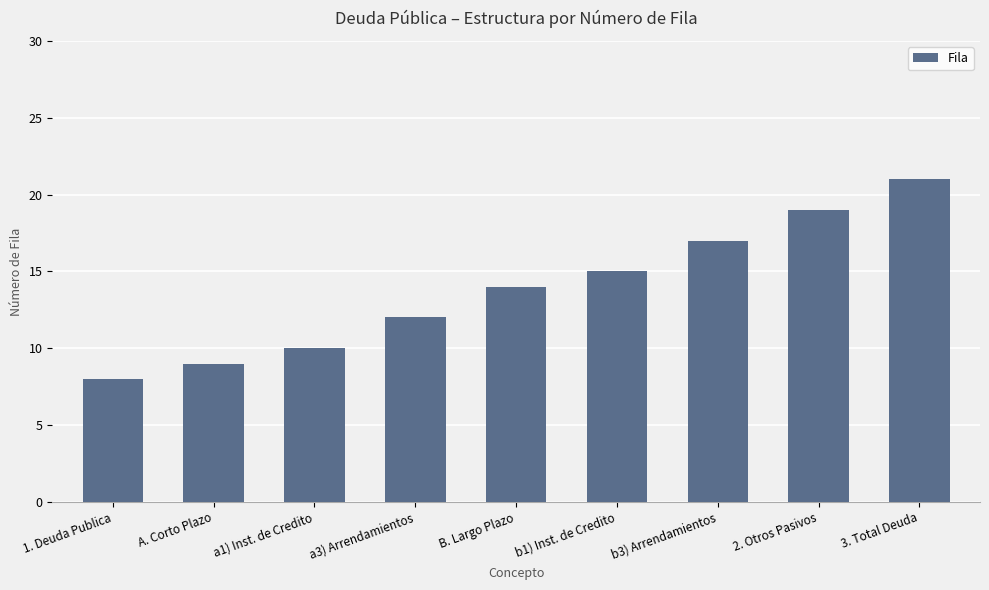

The value at B. Largo Plazo is 14. True or false?

True